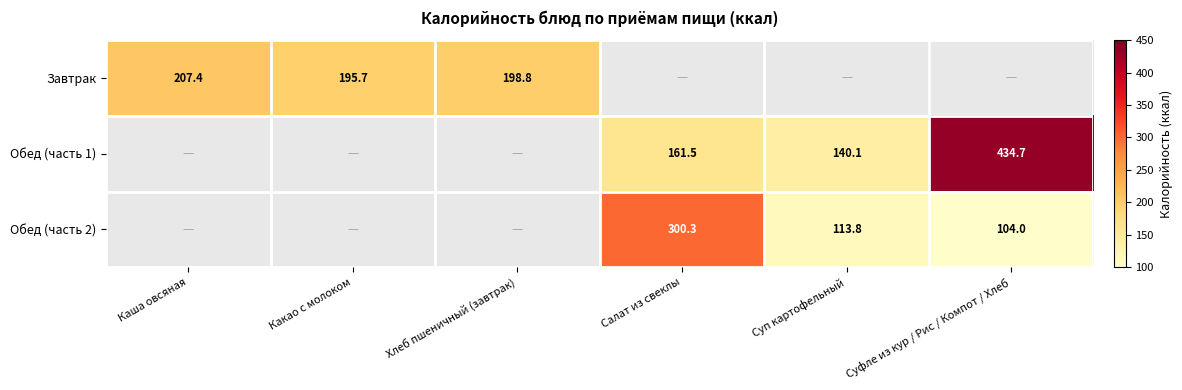

What is the difference between the Обед (часть 2) values at Суп картофельный and Суфле из кур / Рис / Компот / Хлеб?

9.8